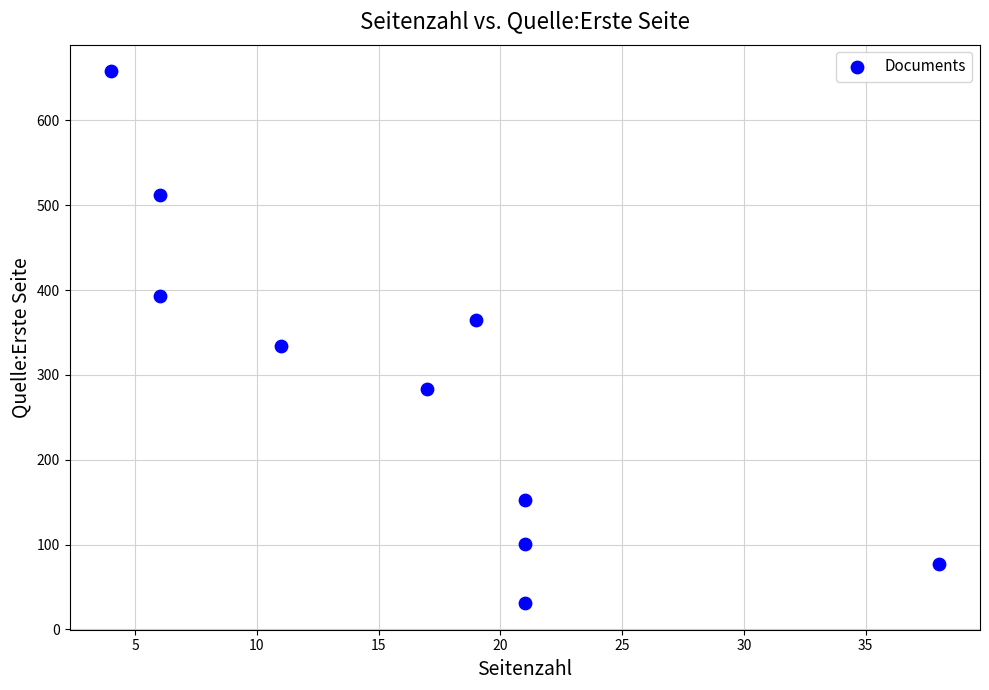

What is the average X value?

16